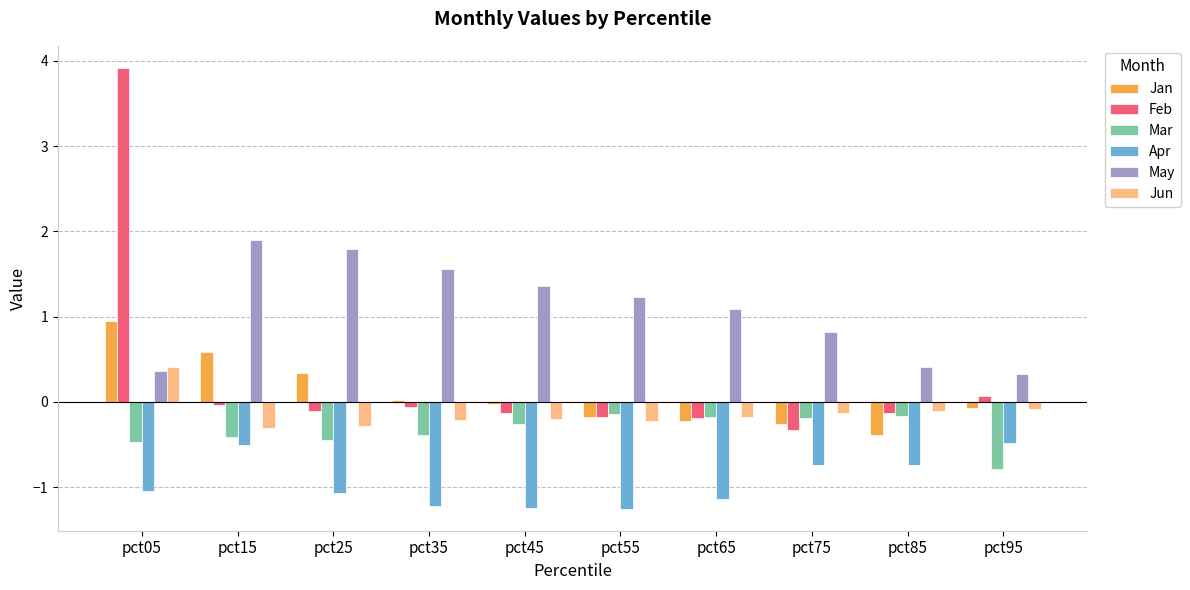

What is the value of the Apr bar at the 10th from the left?

-0.5